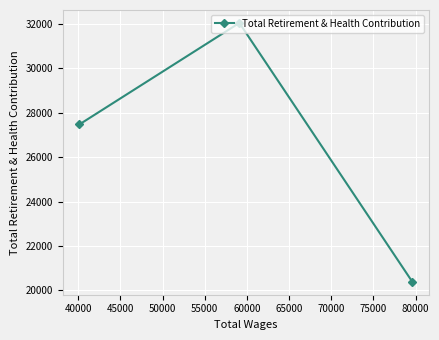

What is the sum of all values?

79898